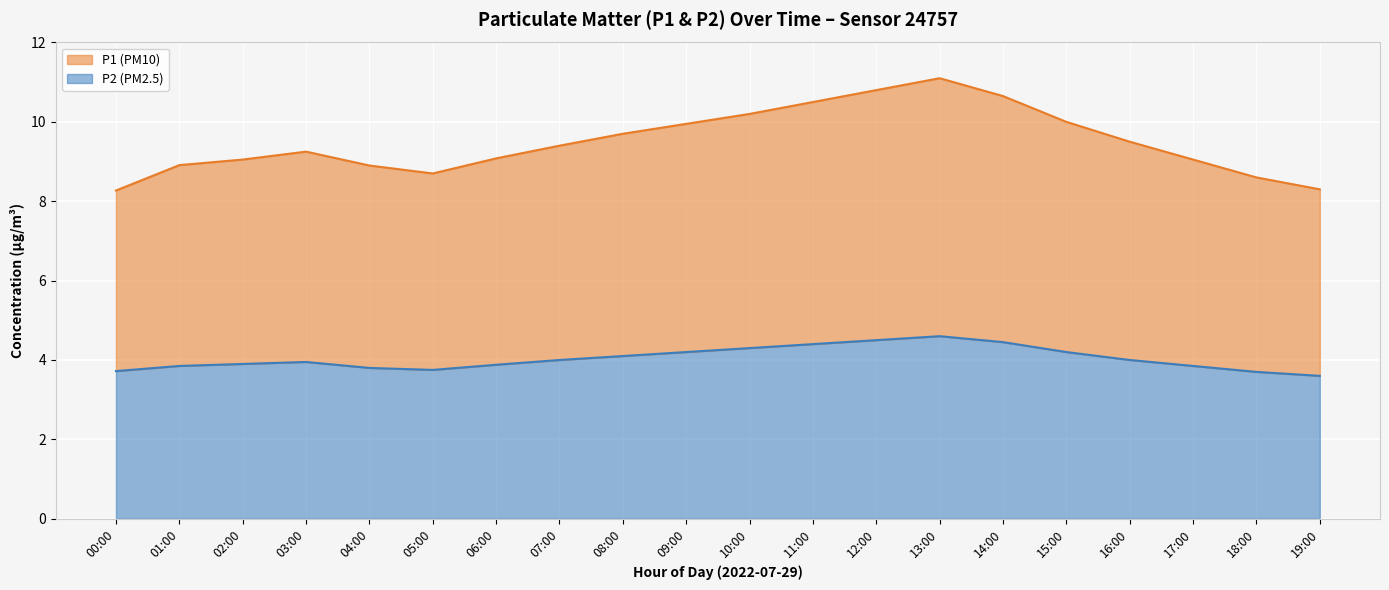

What value does the P2 series have at 04:00?

3.8